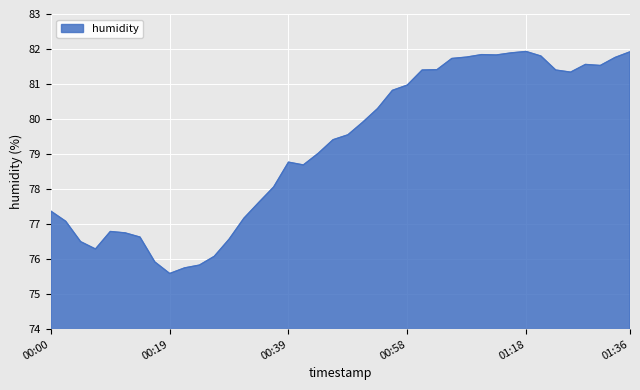

What is the difference between the maximum and second lowest values?

6.2